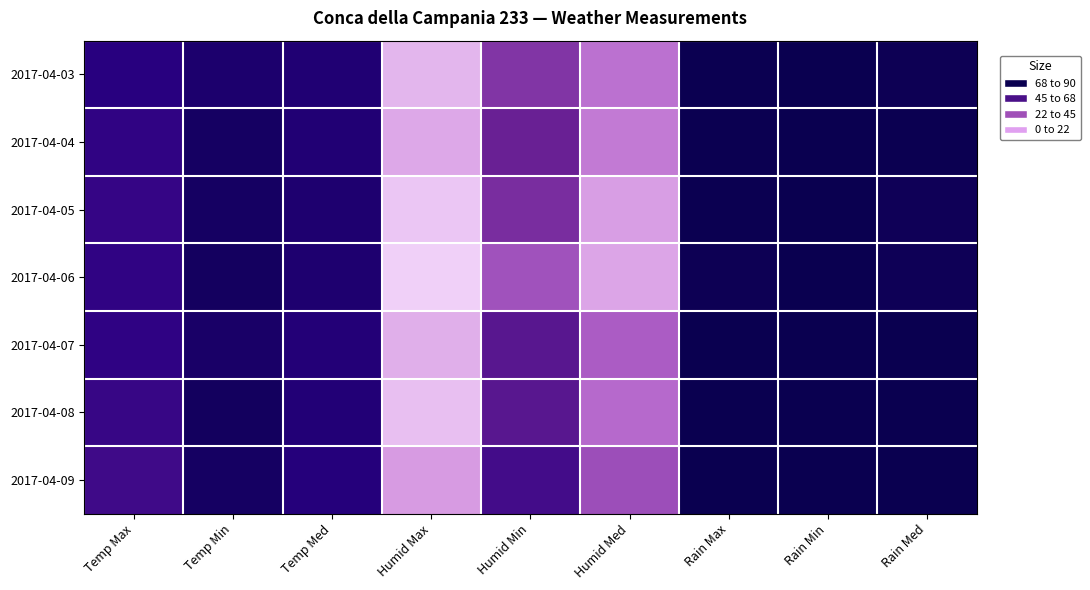

At Temp Min, list the series in order from largest to smallest.

2017-04-03, 2017-04-07, 2017-04-09, 2017-04-05, 2017-04-04, 2017-04-06, 2017-04-08